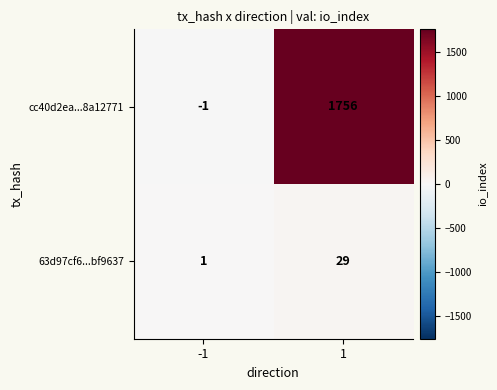

What value does the 63d97cf6...bf9637 series have at 1?

29